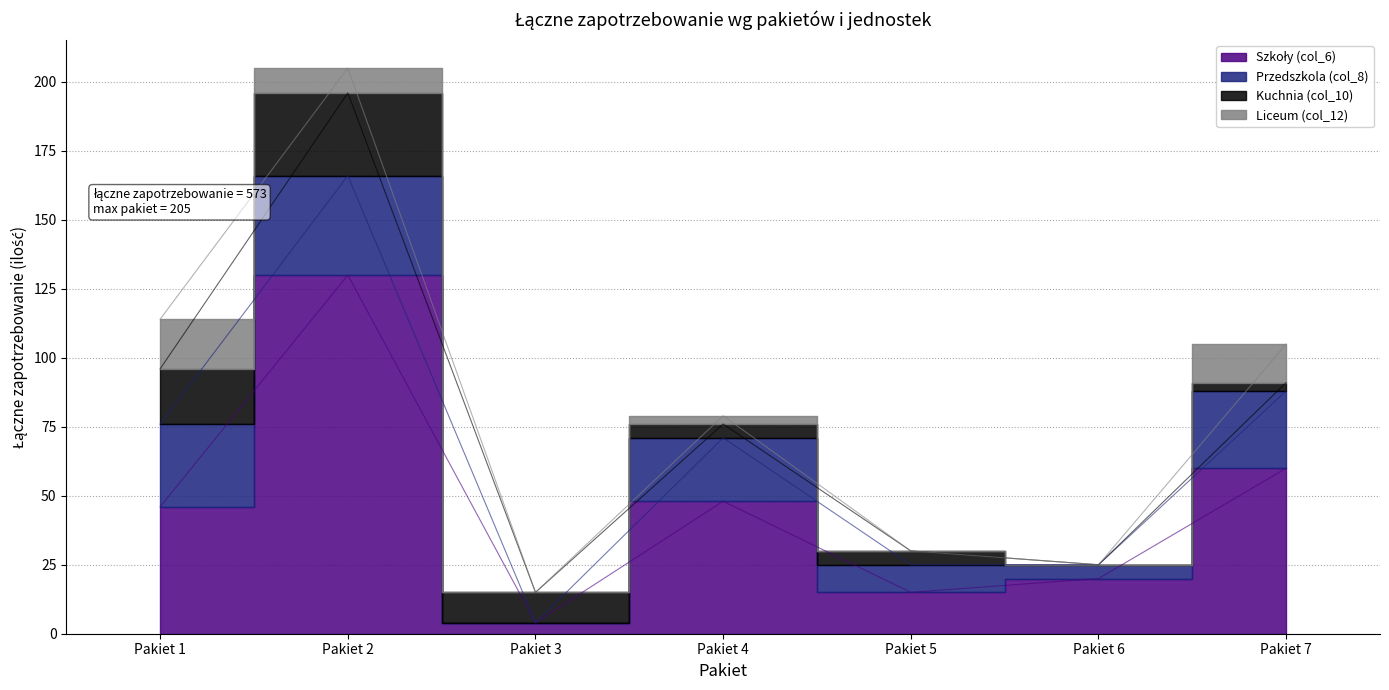

Between Pakiet 3 and Pakiet 6, which series saw the biggest shift?

Szkoły (col_6)